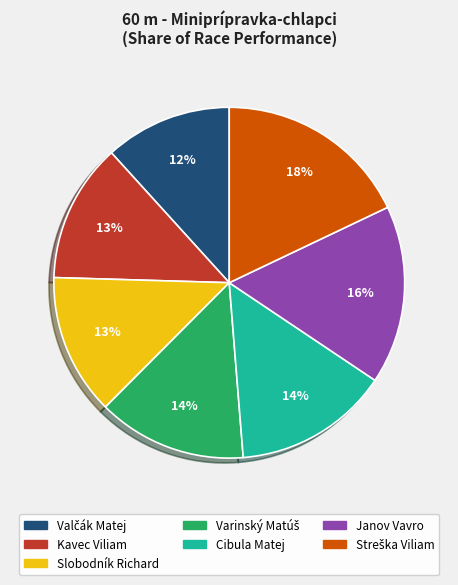

The Kavec Viliam slice represents 28% of the pie. True or false?

False